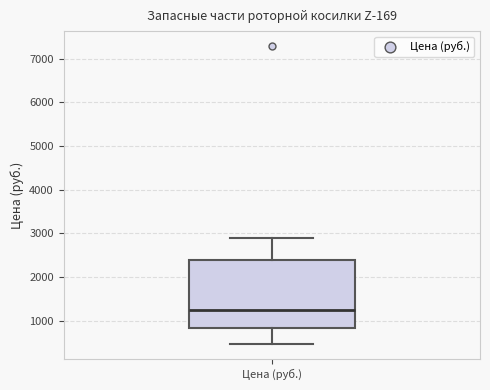

Transcribe this box plot: give where the median line is, the range the box spans, and where the two whiskers end, as read against the y-axis. The values are not printed on the chart, so give them approximately, as read against the axis.

median 1200, box 800 to 2400, whiskers 500 to 2900